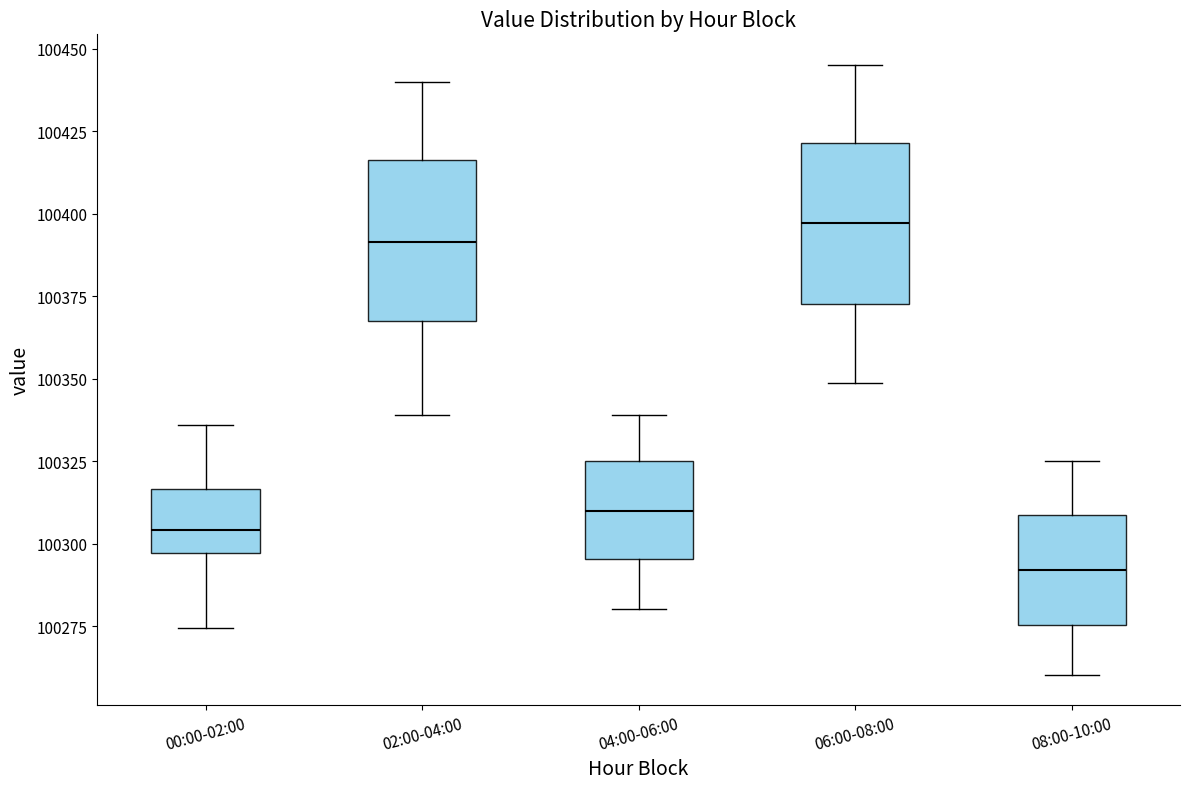

Reading left to right, read every box against the y-axis: the position of its median line, the range the box covers, and the ends of its whiskers. The values are not printed on the chart, so give them approximately, as read against the axis.

00:00-02:00: median 100305, box 100295 to 100315, whiskers 100275 to 100335
02:00-04:00: median 100390, box 100365 to 100415, whiskers 100340 to 100440
04:00-06:00: median 100310, box 100295 to 100325, whiskers 100280 to 100340
06:00-08:00: median 100395, box 100375 to 100420, whiskers 100350 to 100445
08:00-10:00: median 100290, box 100275 to 100310, whiskers 100260 to 100325